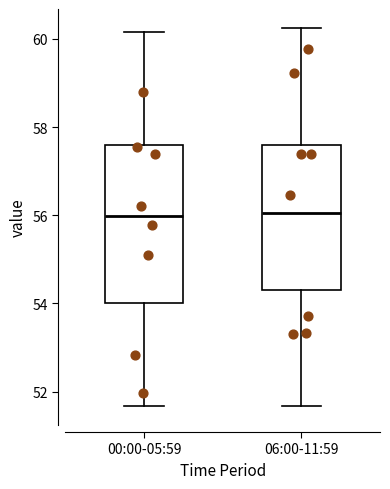

Which box is the tallest, from its lower edge to its upper edge?

00:00-05:59